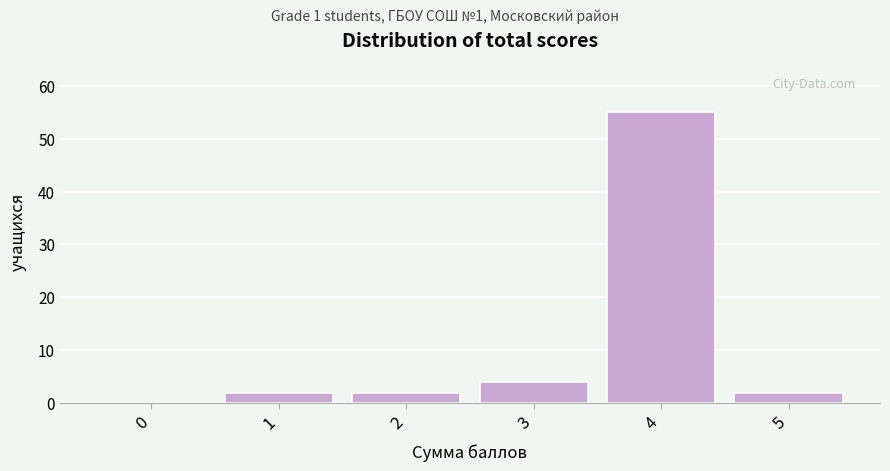

Reading left to right, transcribe all the data shown in this chart.

0=0	1=2	2=2	3=4	4=55	5=2